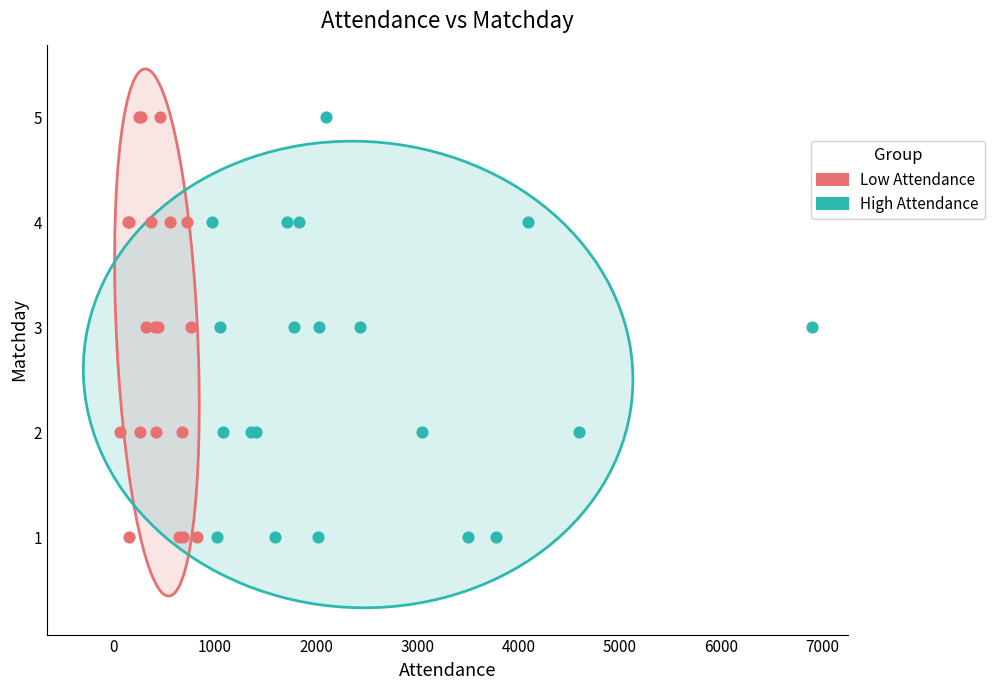

What are all the series names shown in the legend?

Low Attendance, High Attendance